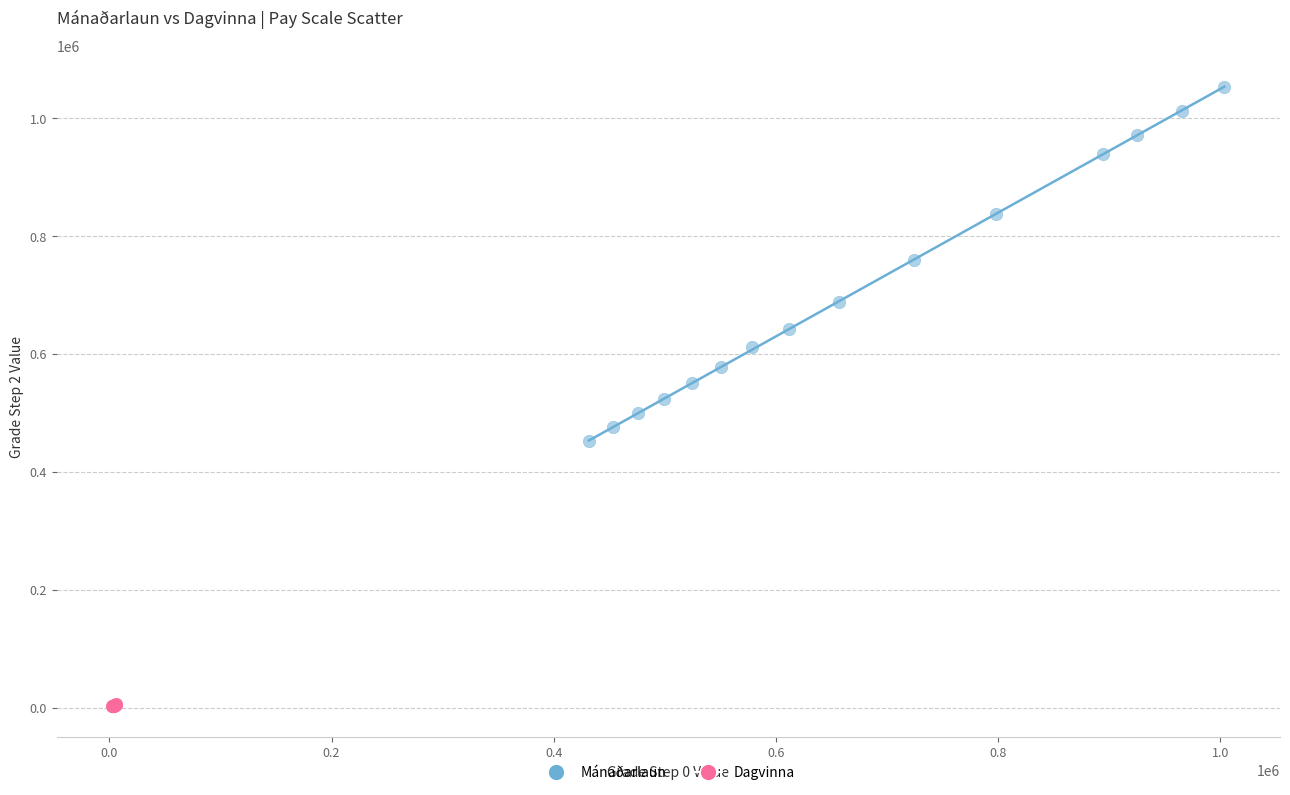

Which series reaches the minimum Y coordinate?

Dagvinna